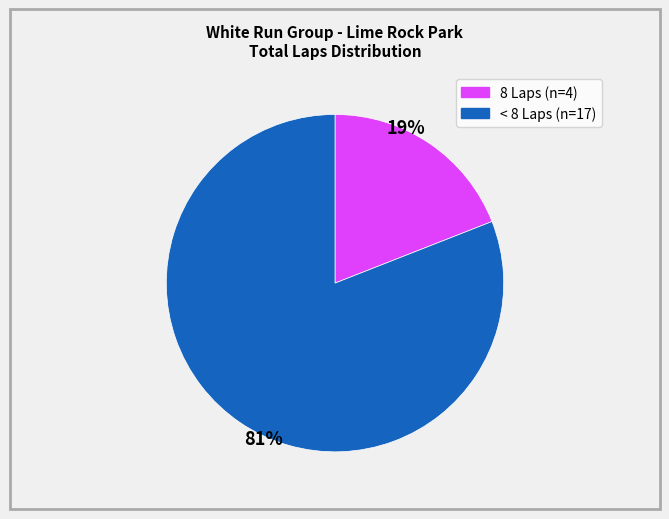

To the nearest percent, what is the average slice percentage?

50%